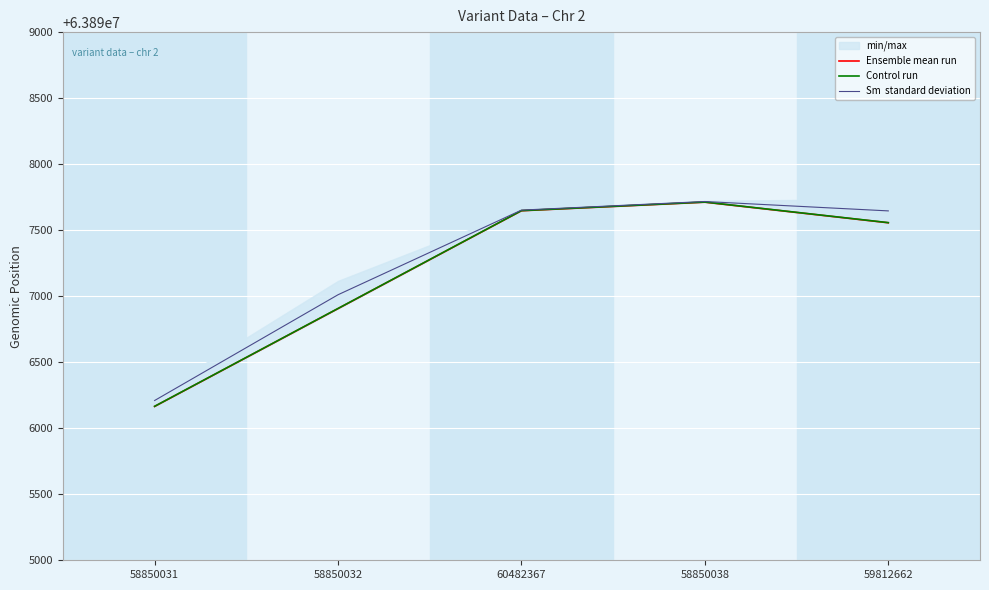

What is the value of the Control run point at the 1st from the left?

63896166